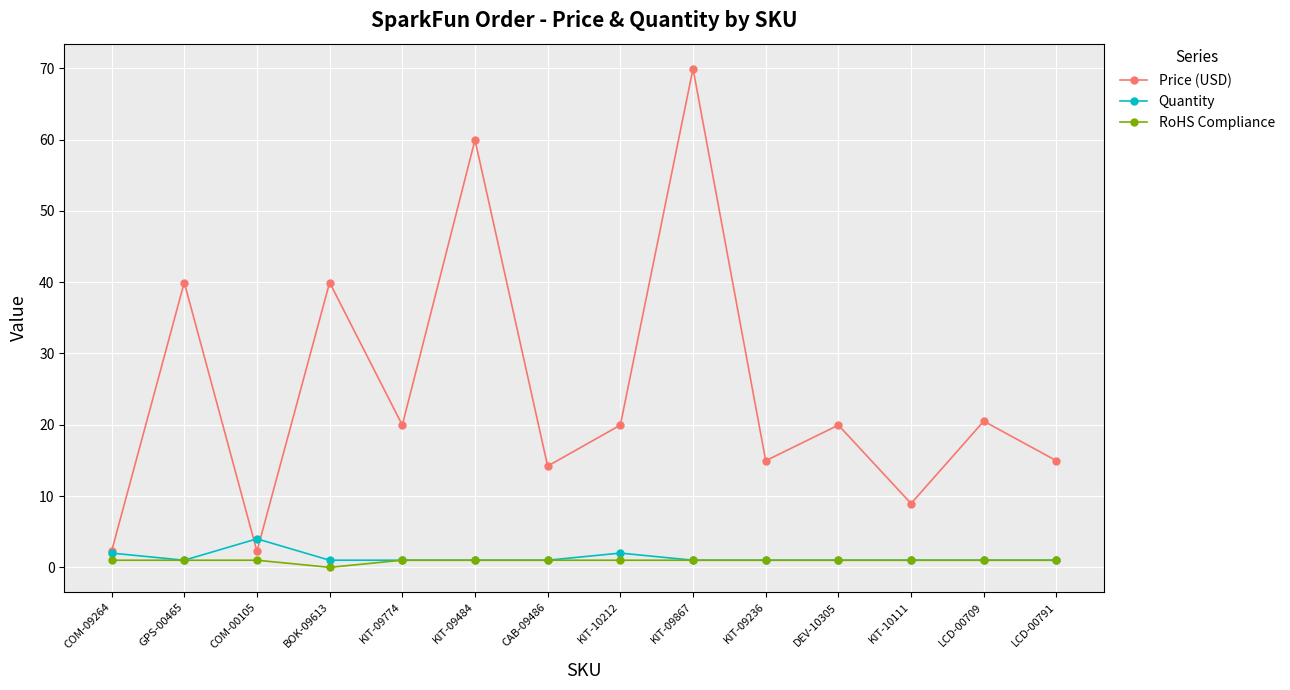

At which category is the sum across all series the highest?

KIT-09867